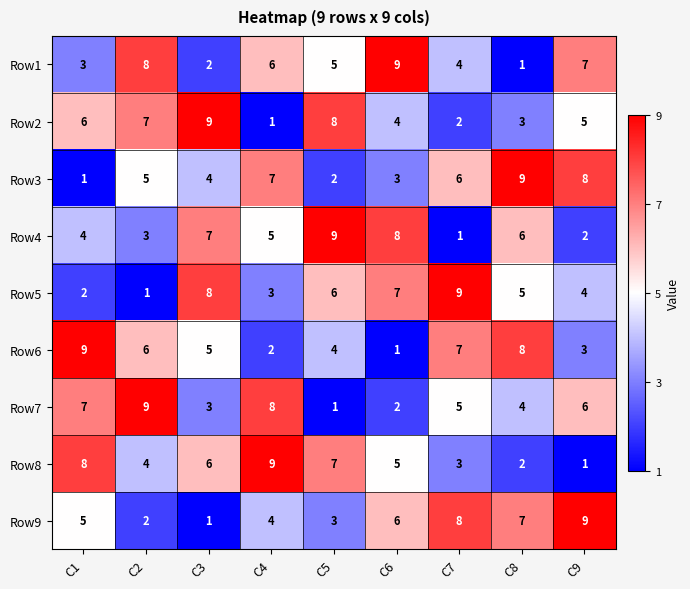

At how many categories does at least one series exceed 5?

9